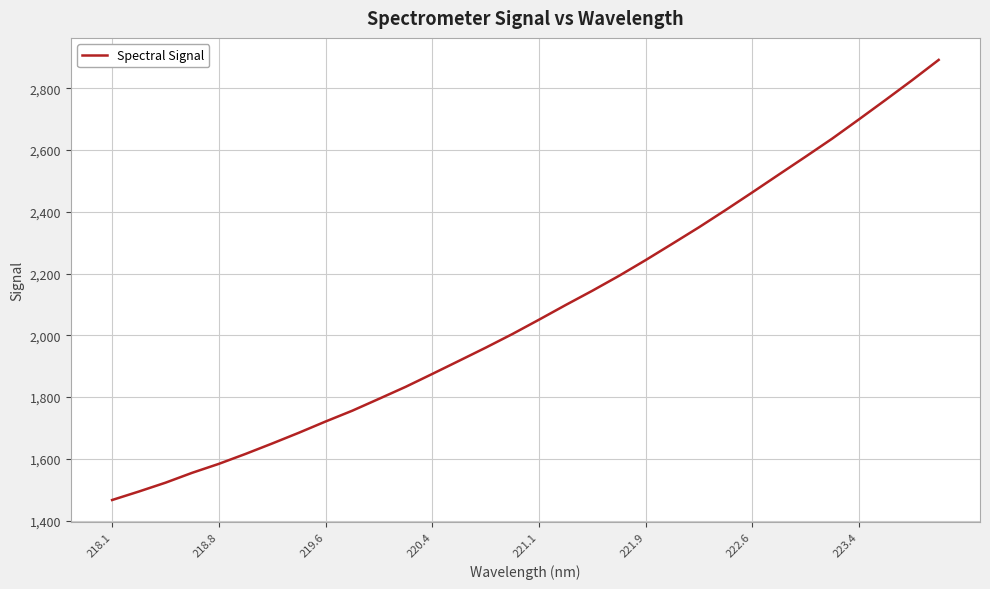

What is the greatest value displayed?

2891.7